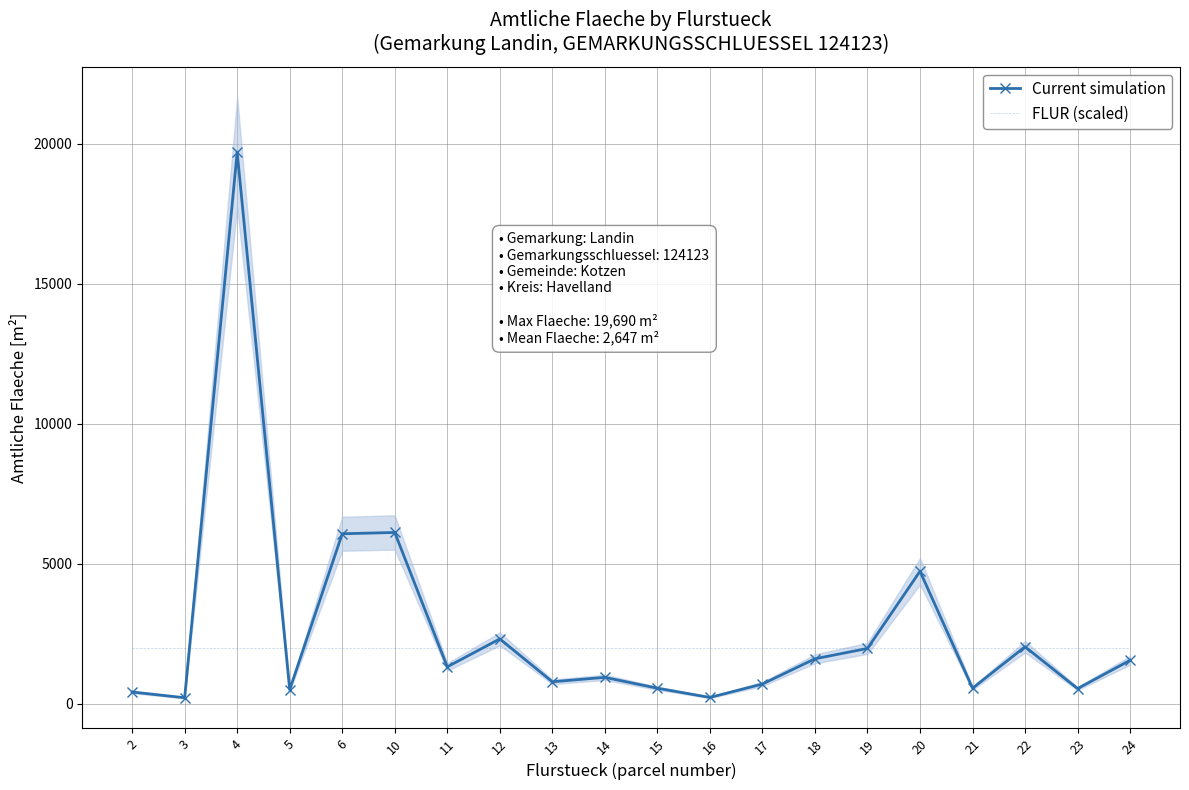

At how many categories does at least one series exceed 6269?

1